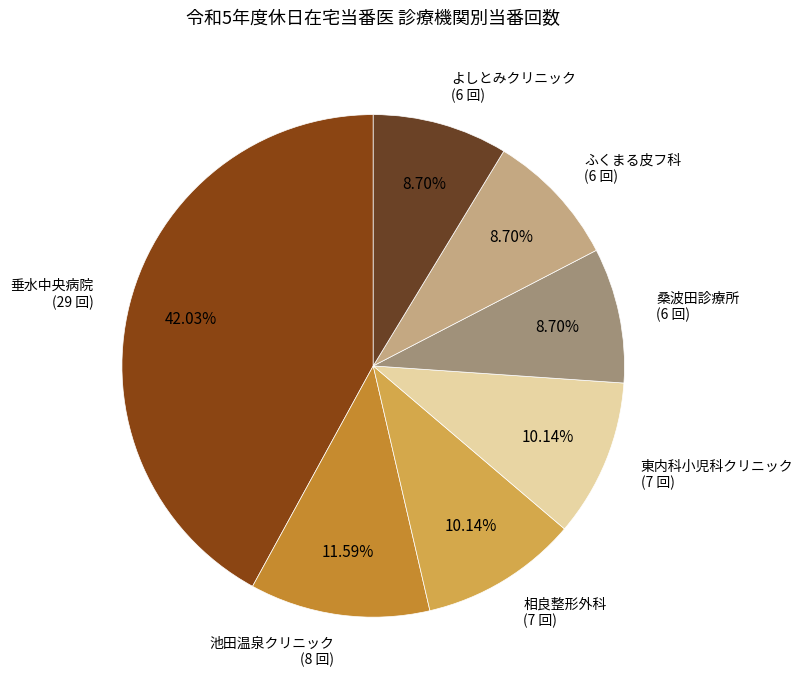

To the nearest percent, what portion does 垂水中央病院 represent?

42%